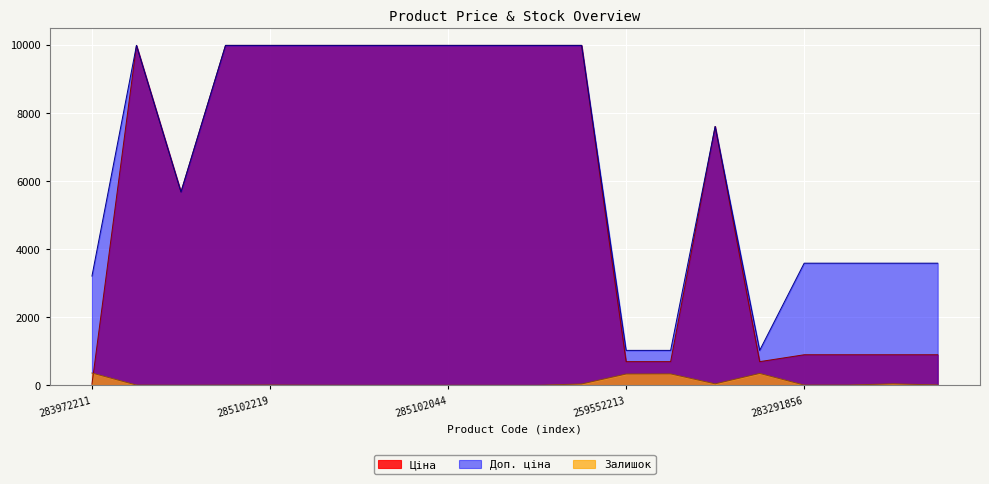

The value of Ціна at 259552189 is 342.9. True or false?

False